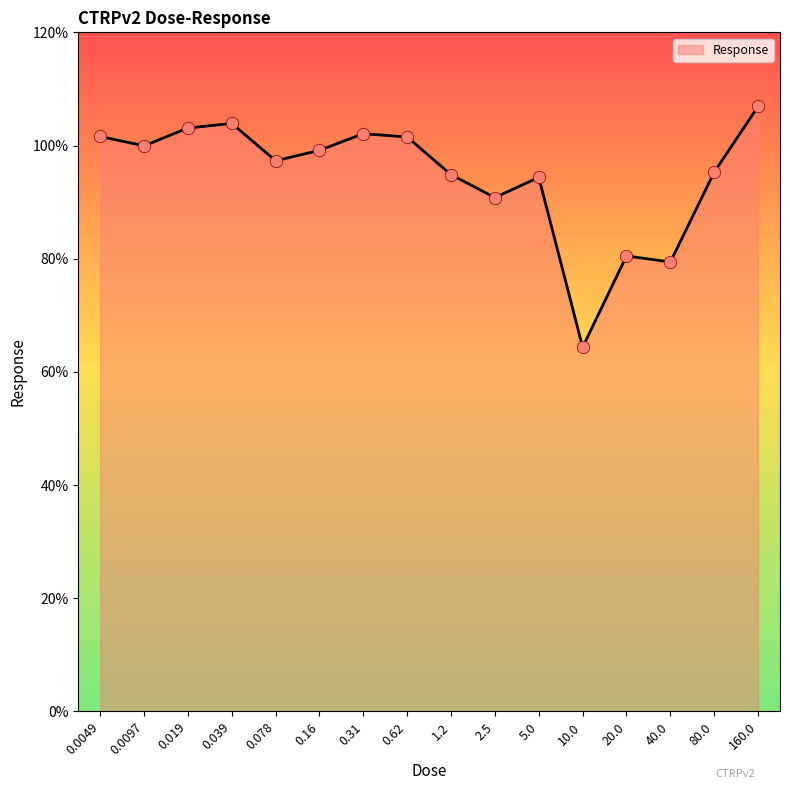

What is the ratio of the value at 0.078 to the value at 0.62?

1.0